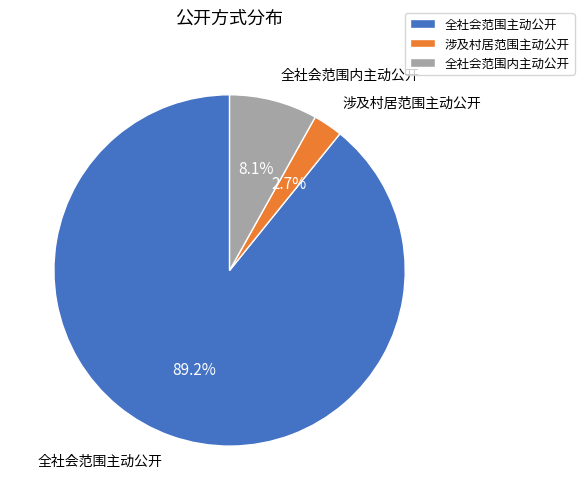

How many segments does this pie chart have?

3